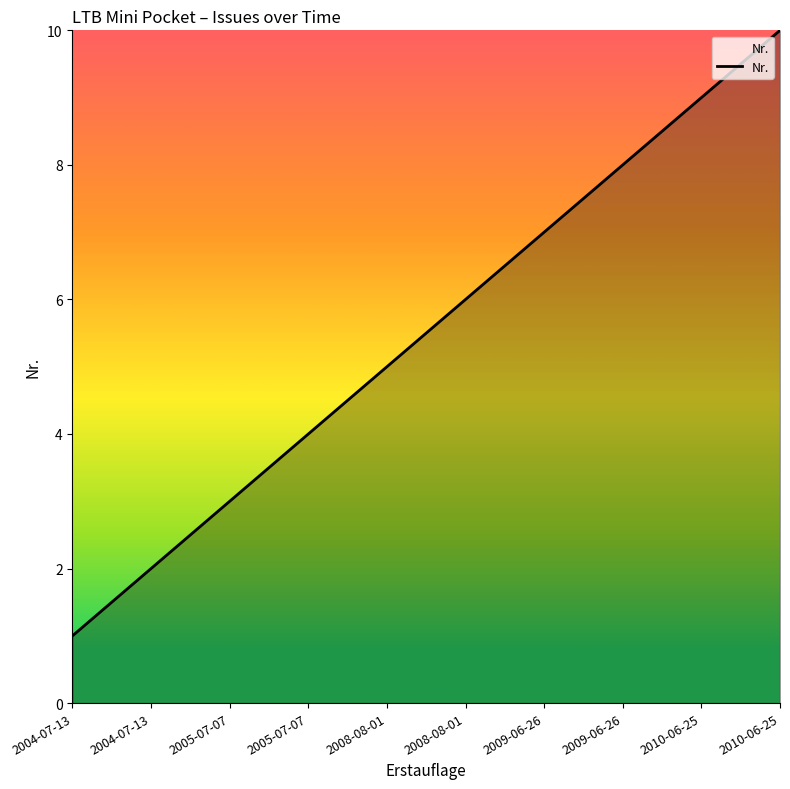

What is the difference between the maximum and minimum values?

9